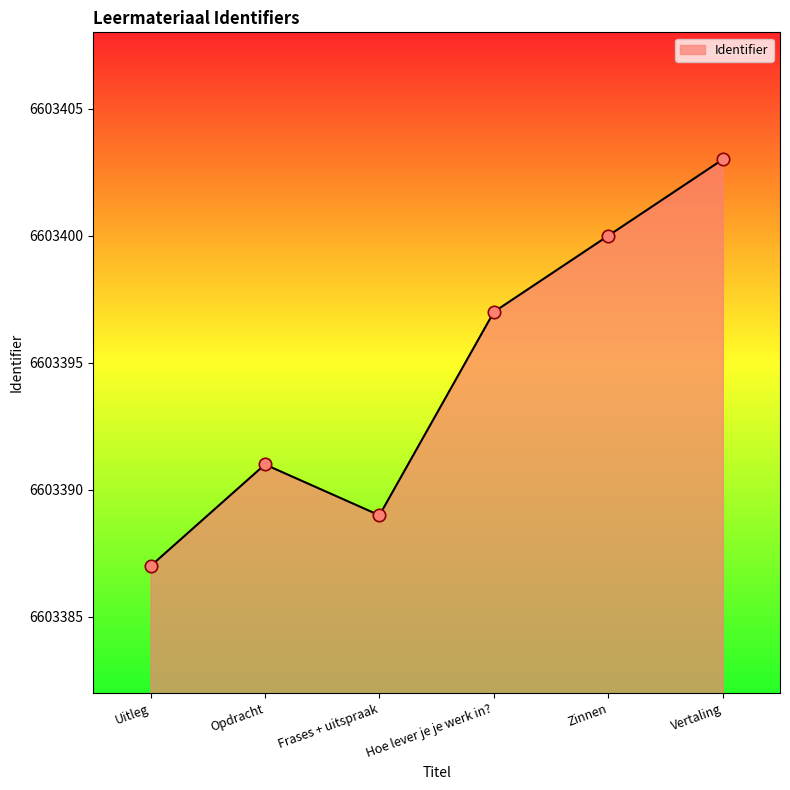

What is the ratio of the value at Hoe lever je je werk in? to the value at Zinnen?

1.0